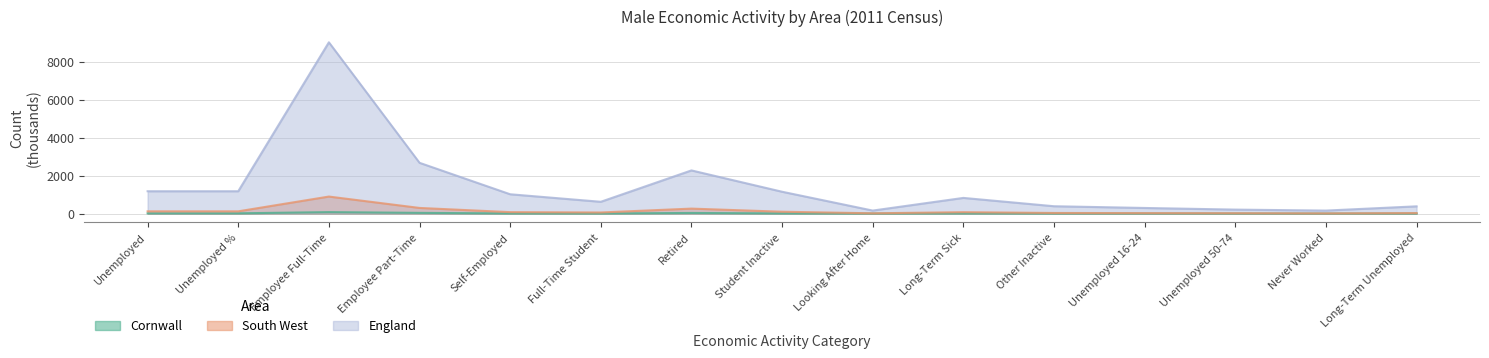

At which label is England closest to 4584?

Employee Part-Time